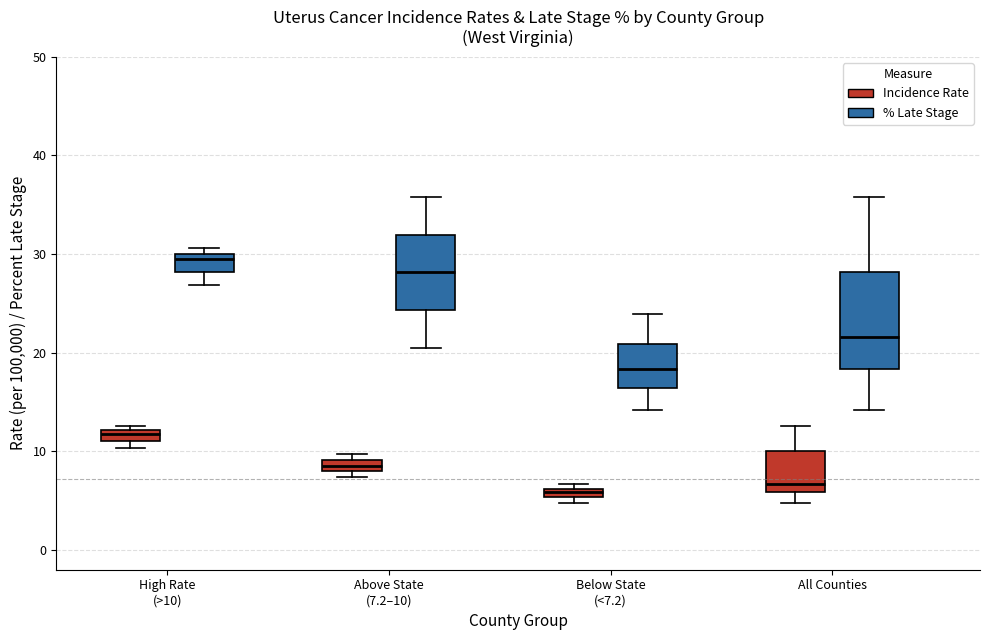

Which box has the highest median line?

High Rate (>10) (% Late Stage)